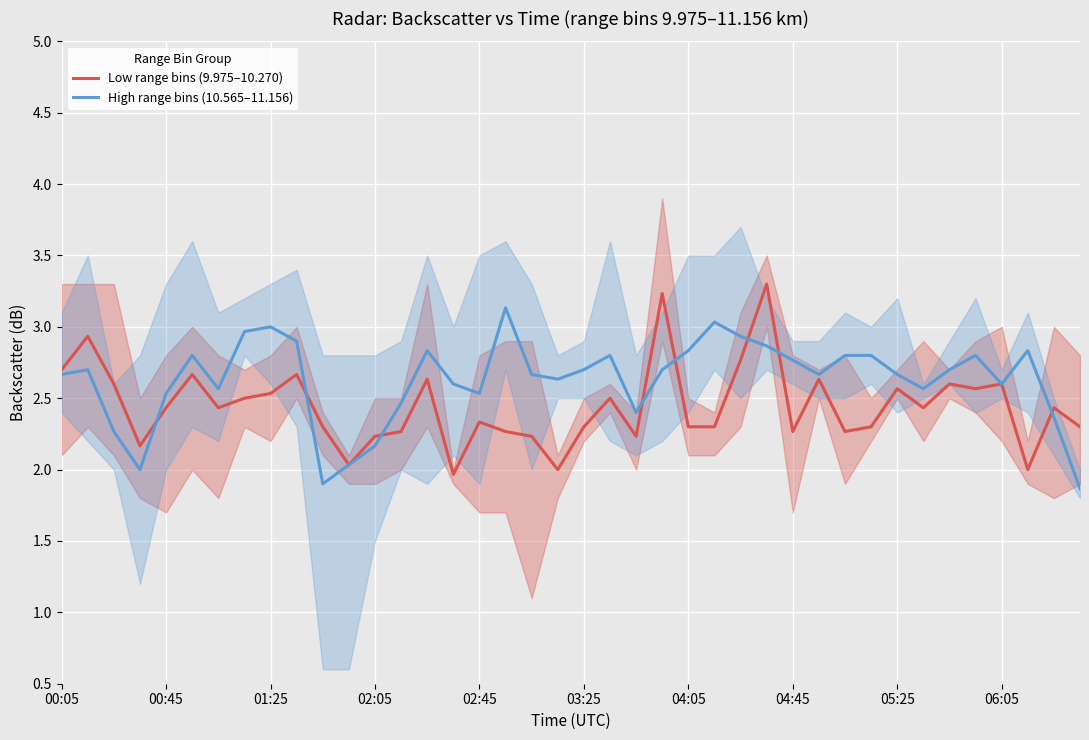

True or false: High range bins (10.565–11.156) has a value of 4.6 at 00:05.

False